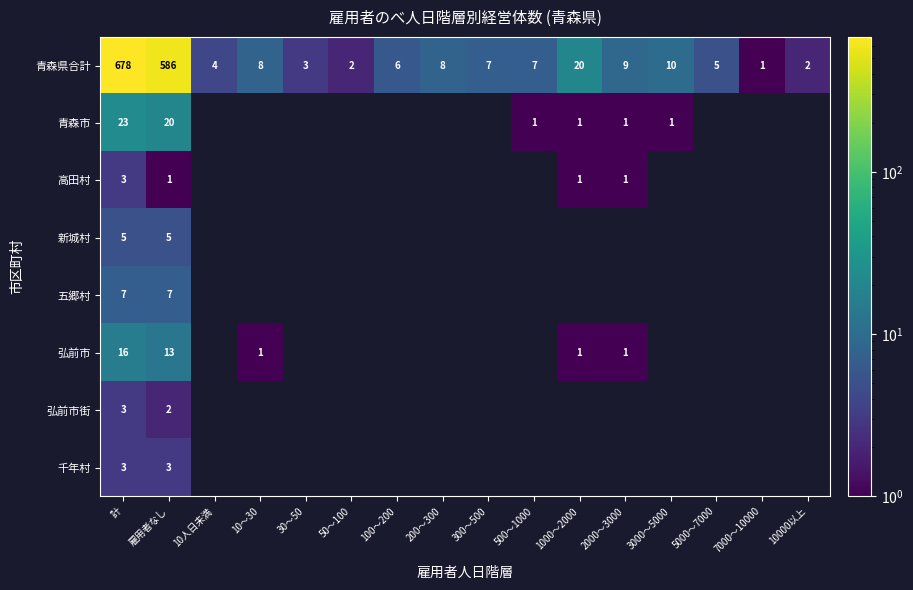

What is the total value across all series at 雇用者なし?

637